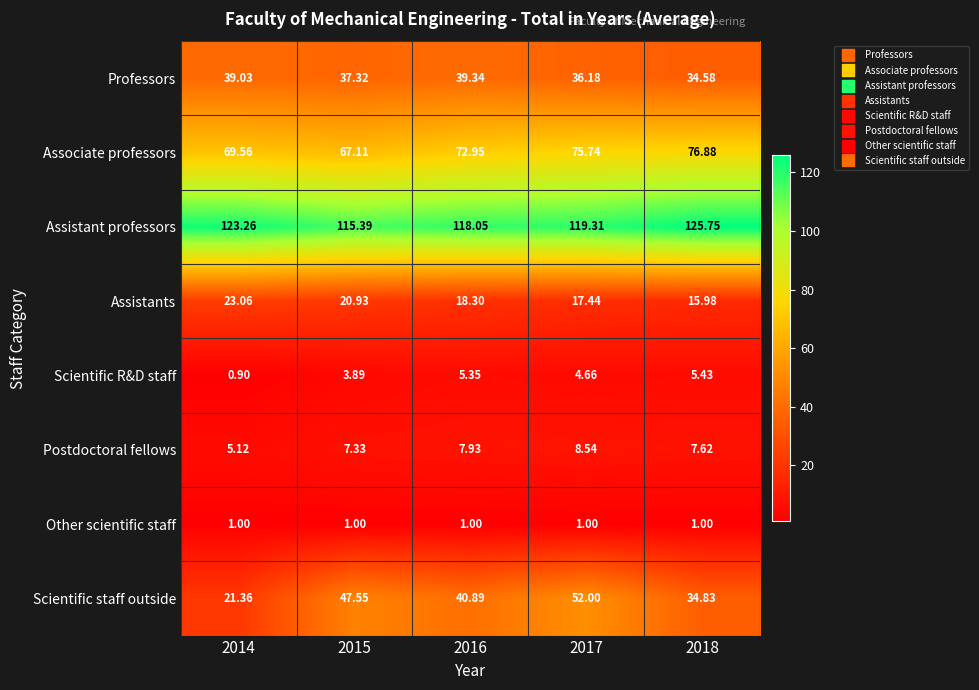

At 2016, list the series in order from largest to smallest.

Assistant professors, Associate professors, Scientific staff outside, Professors, Assistants, Postdoctoral fellows, Scientific R&D staff, Other scientific staff